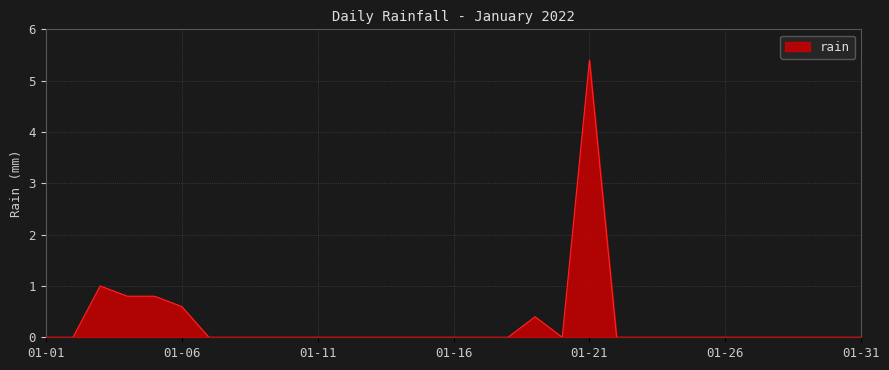

What is the difference between the maximum and minimum values?

5.4